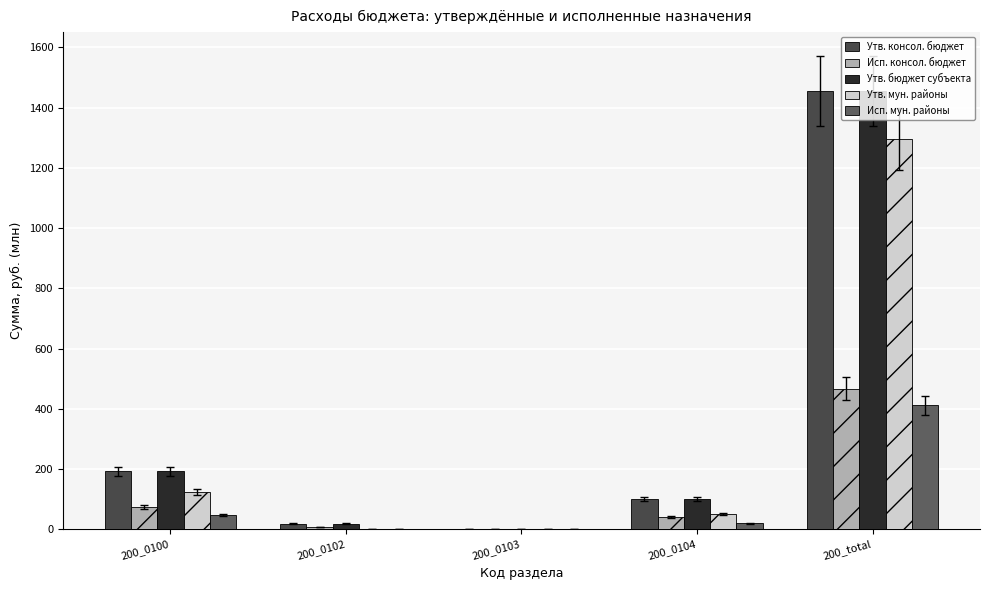

Read the Исп. мун. районы value at 200_total.

411.3